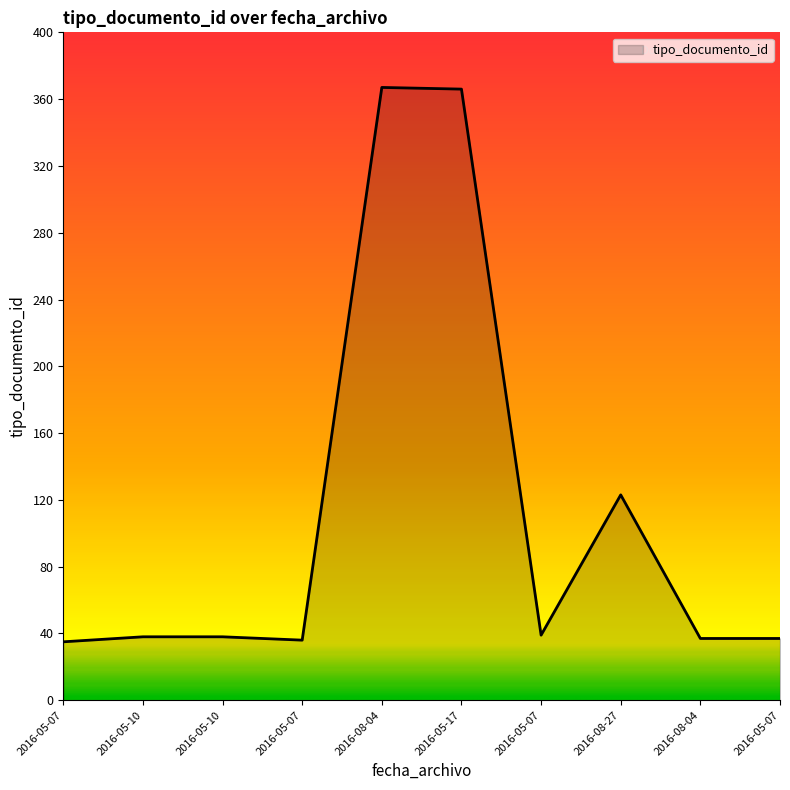

What is the value of the 4th point from the left?

35